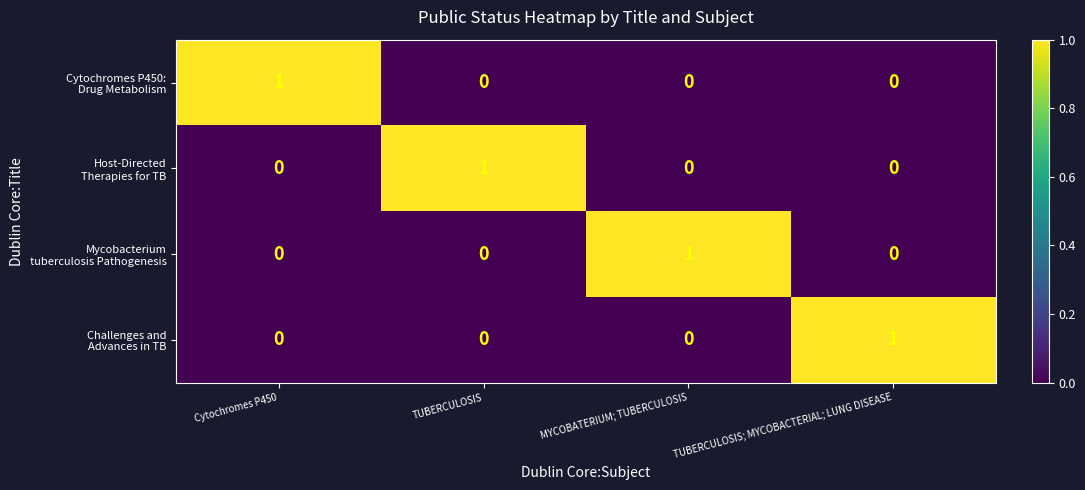

At how many categories does at least one series exceed 0?

4